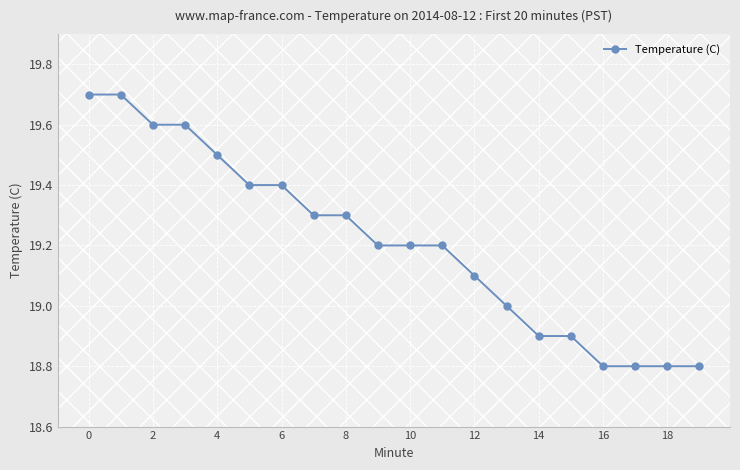

What is the difference between the maximum and second lowest values?

0.9